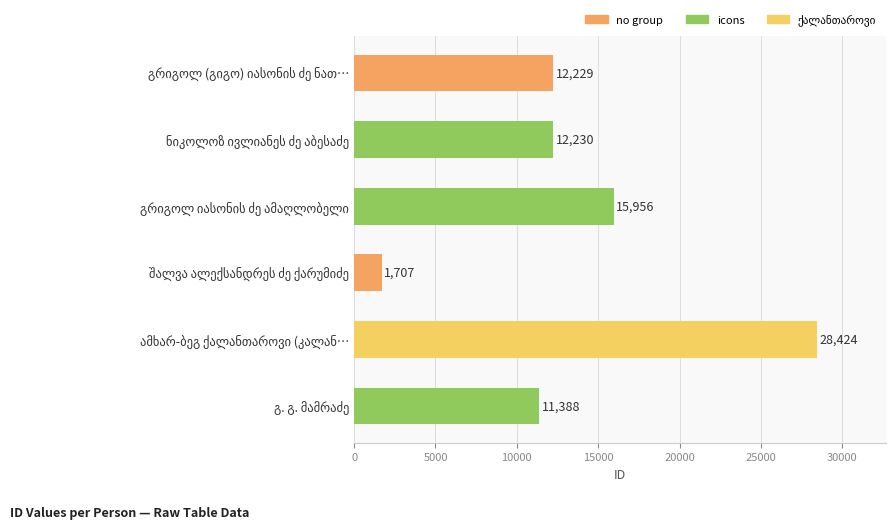

What is the value of the 1st bar from the top?

12229